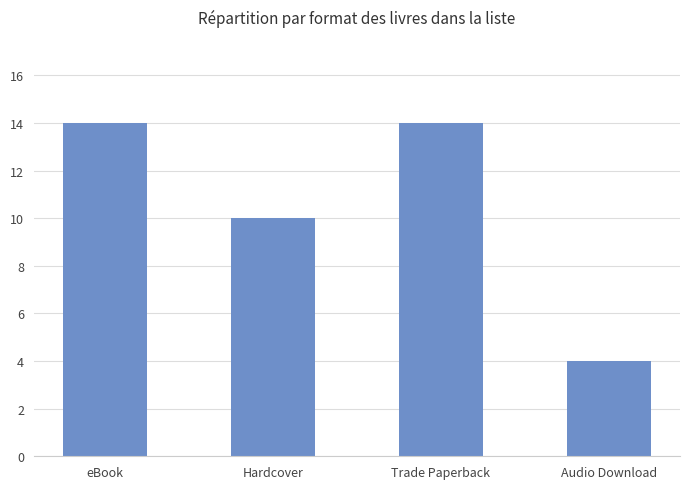

Approximately how many times larger is the value at Hardcover compared to Trade Paperback?

0.7